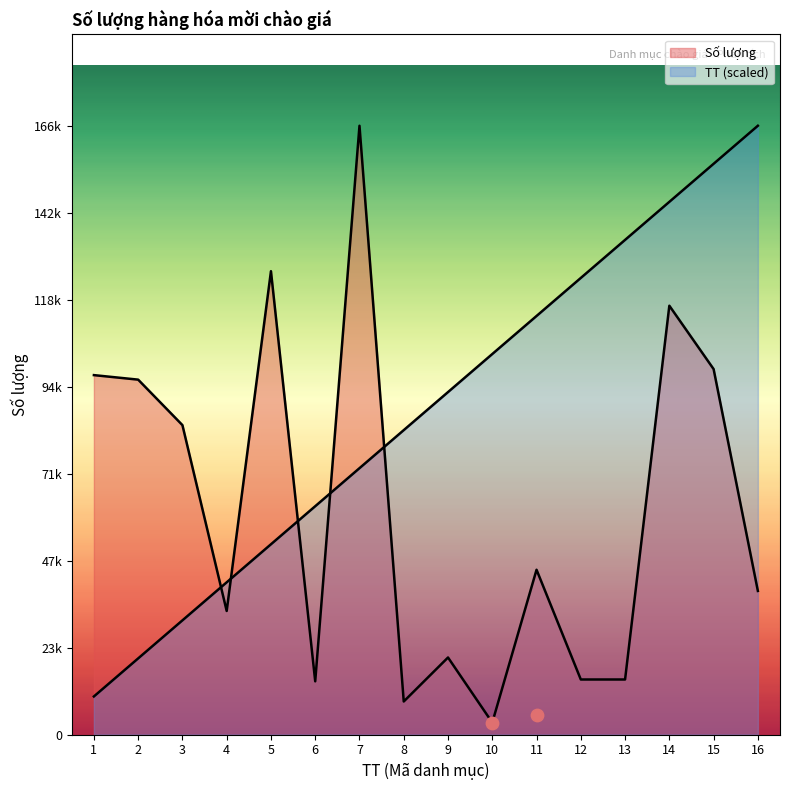

Which series has the largest Y range (max minus min)?

Số lượng